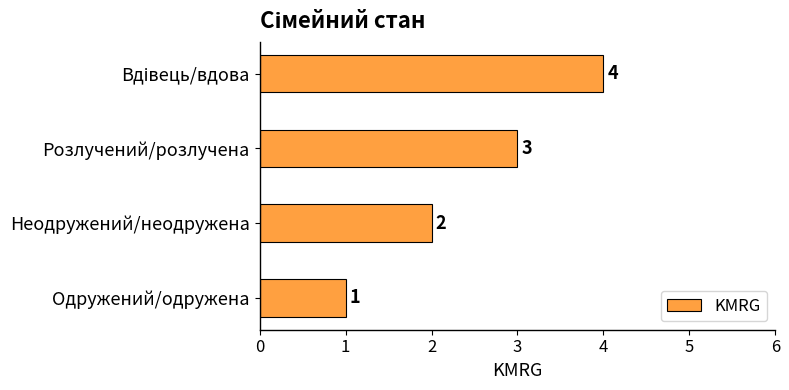

What is the sum of all values?

10